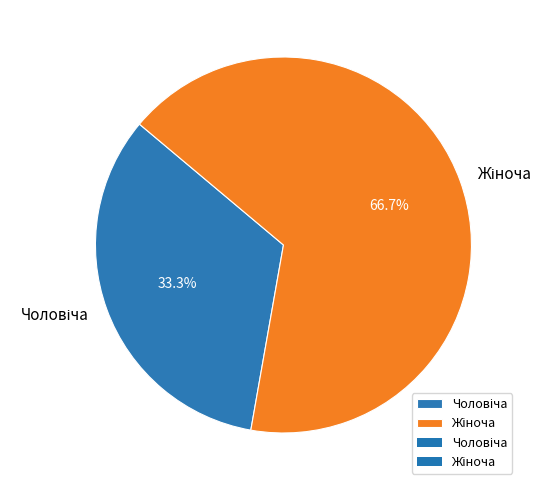

To the nearest percent, what portion does Жіноча represent?

67%